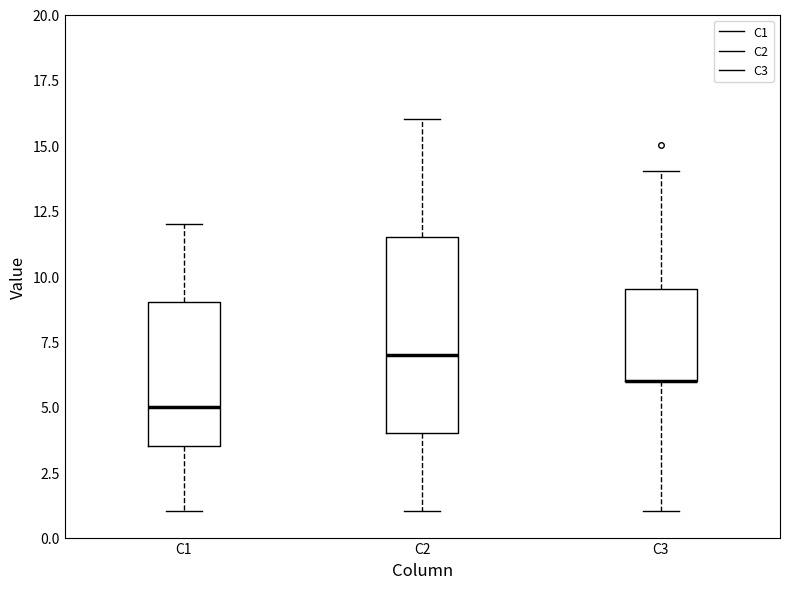

Comparing the boxes themselves (not the whiskers), which one is the tallest?

C2